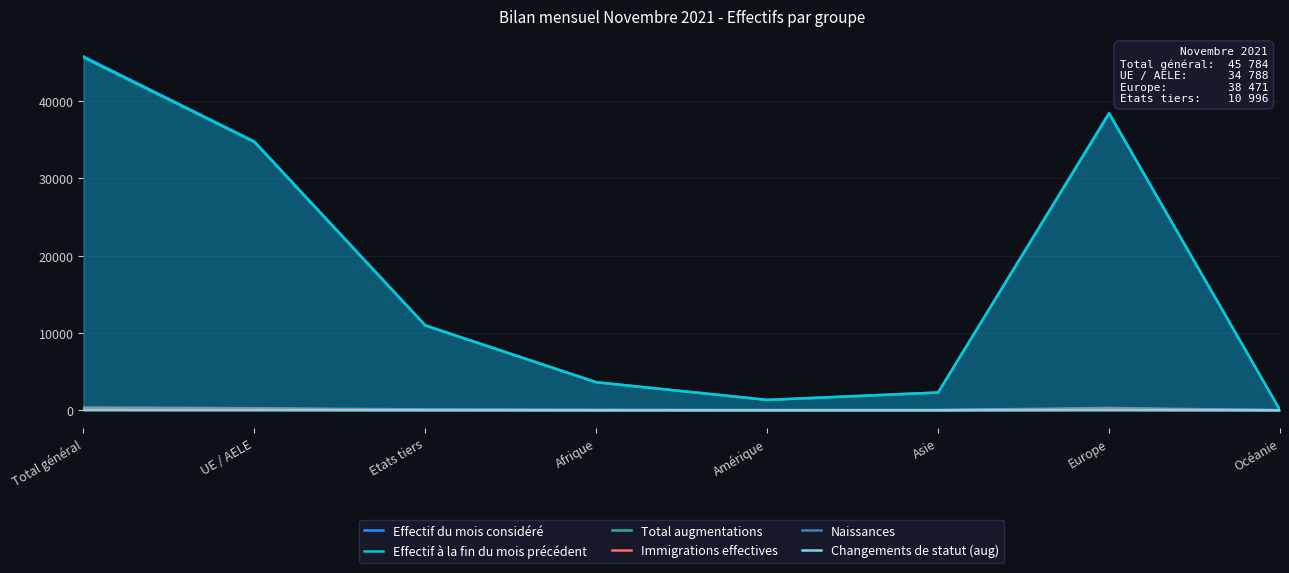

What is the difference between the Effectif à la fin du mois précédent values at Afrique and Etats tiers?

7337